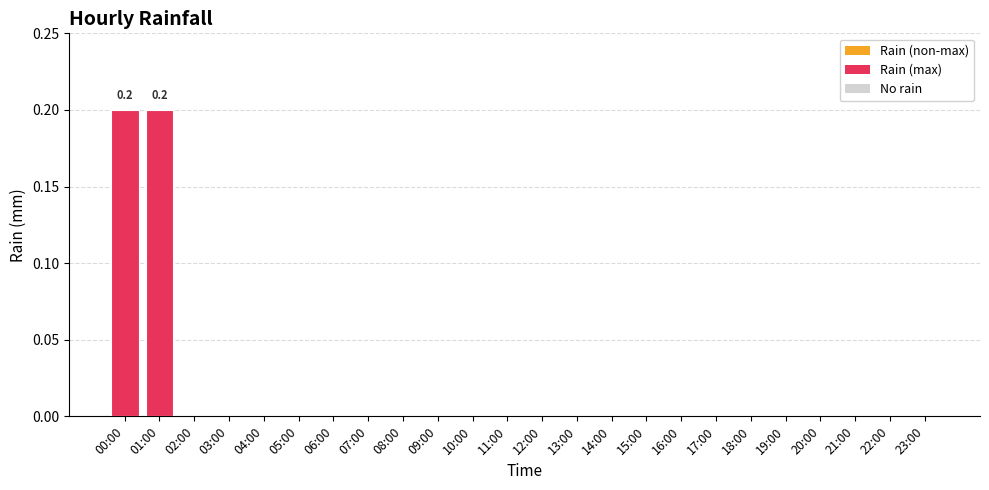

Does the chart contain stacked bars?

No